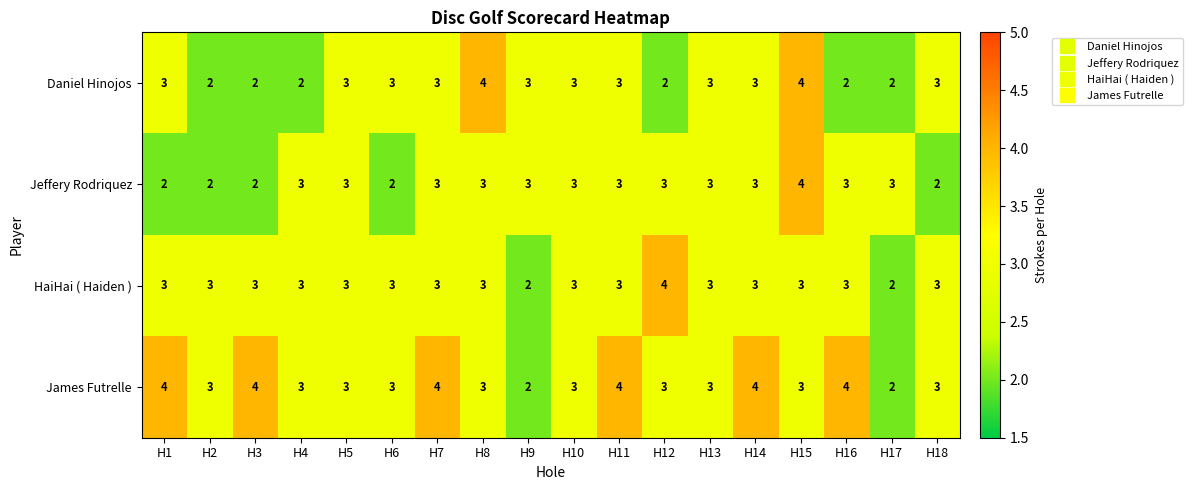

Is it true that HaiHai ( Haiden ) equals 5 at H18?

False